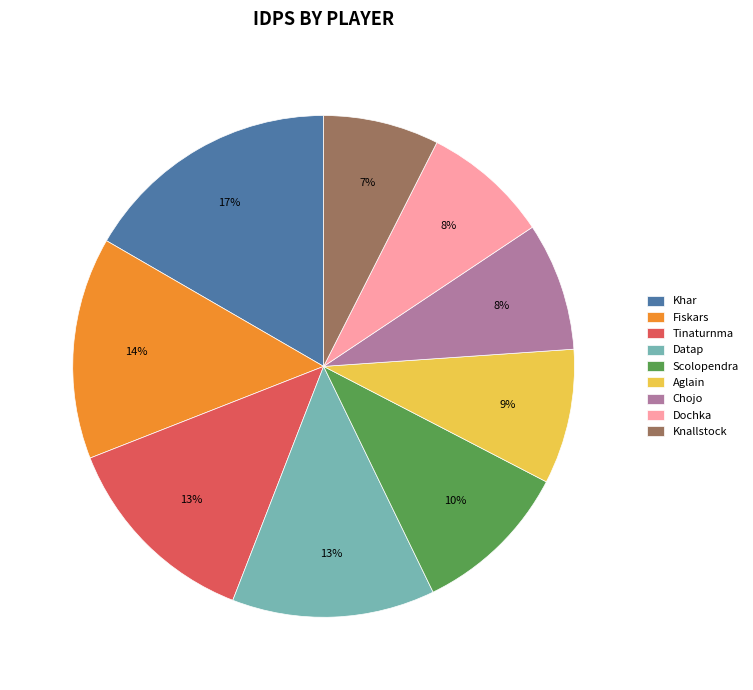

How many slices are in this pie chart?

9